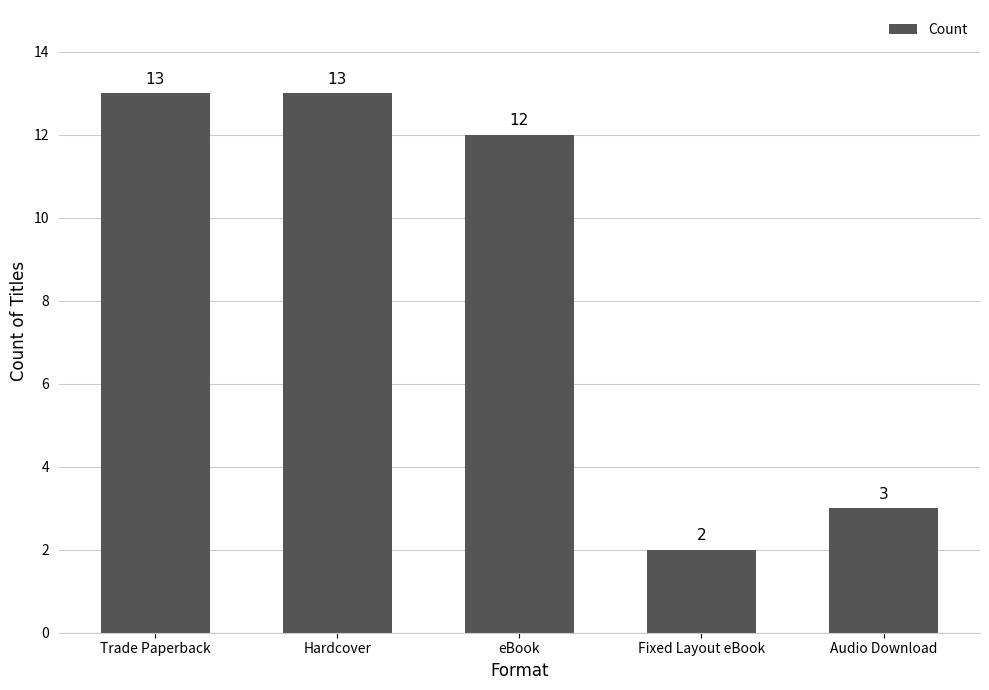

What is the value of the 2nd bar from the left?

13